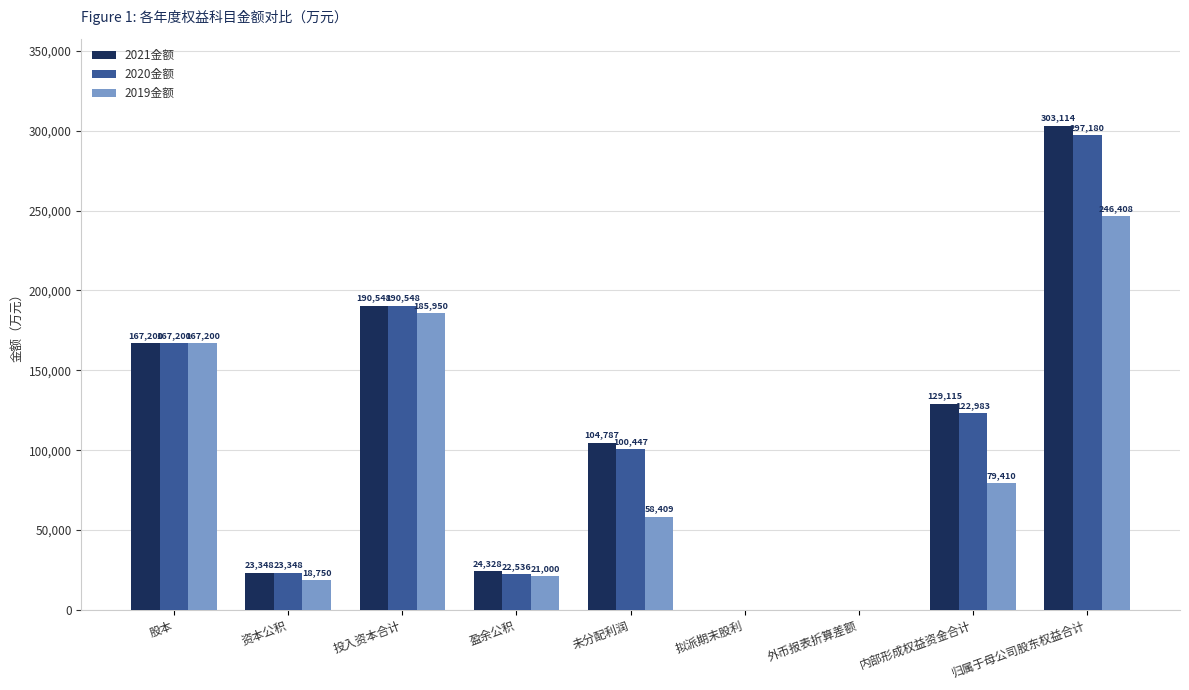

At which label does 2021金额 reach its peak?

归属于母公司股东权益合计